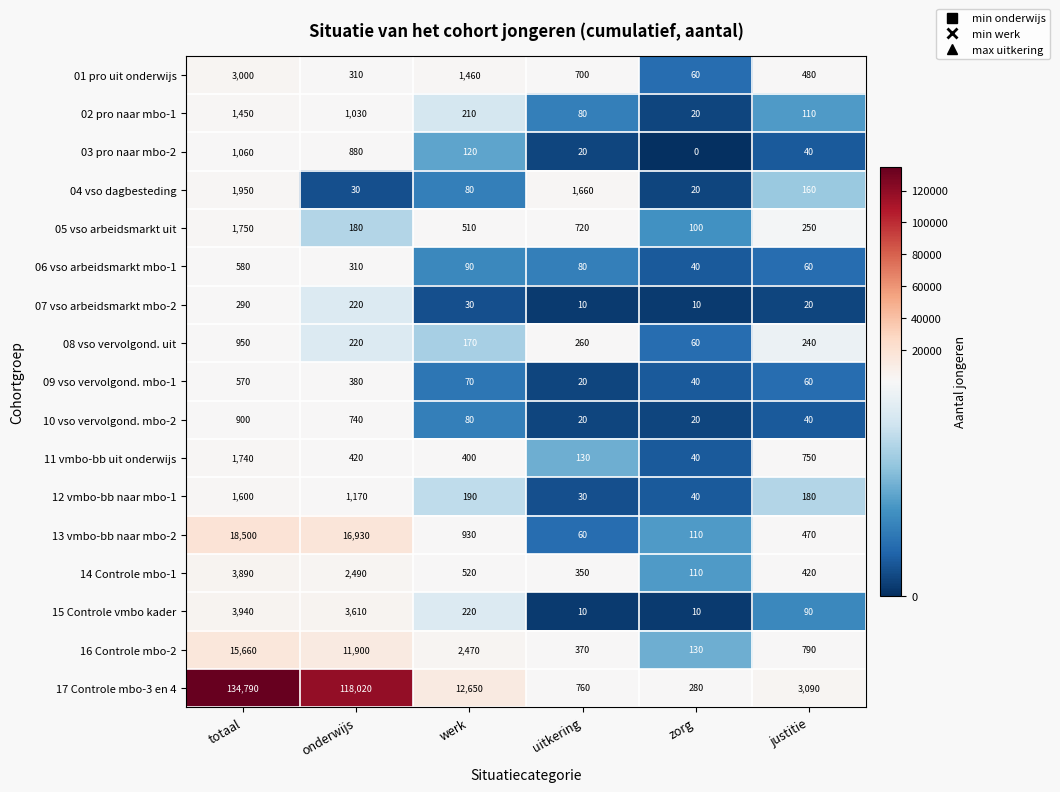

Where does the 17 Controle mbo-3 en 4 series first go above 12650?

totaal